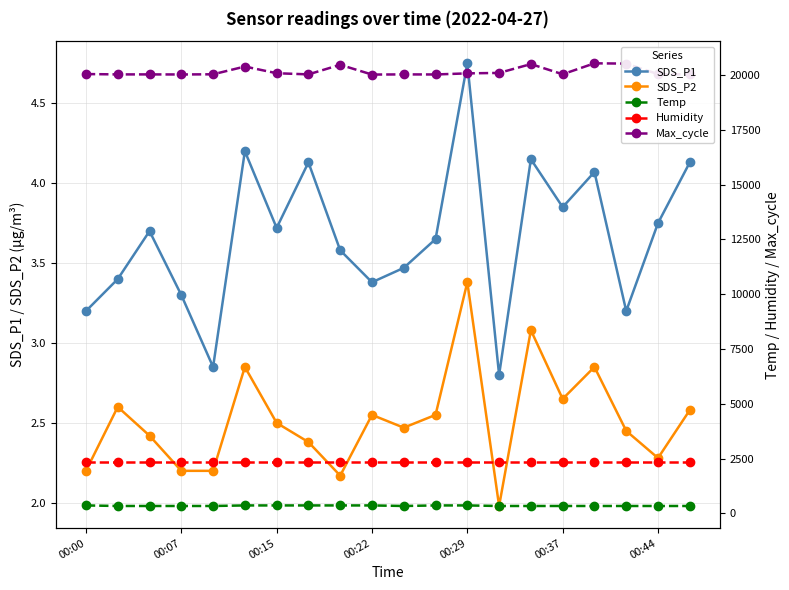

Is this an area chart (filled region under the line)?

No